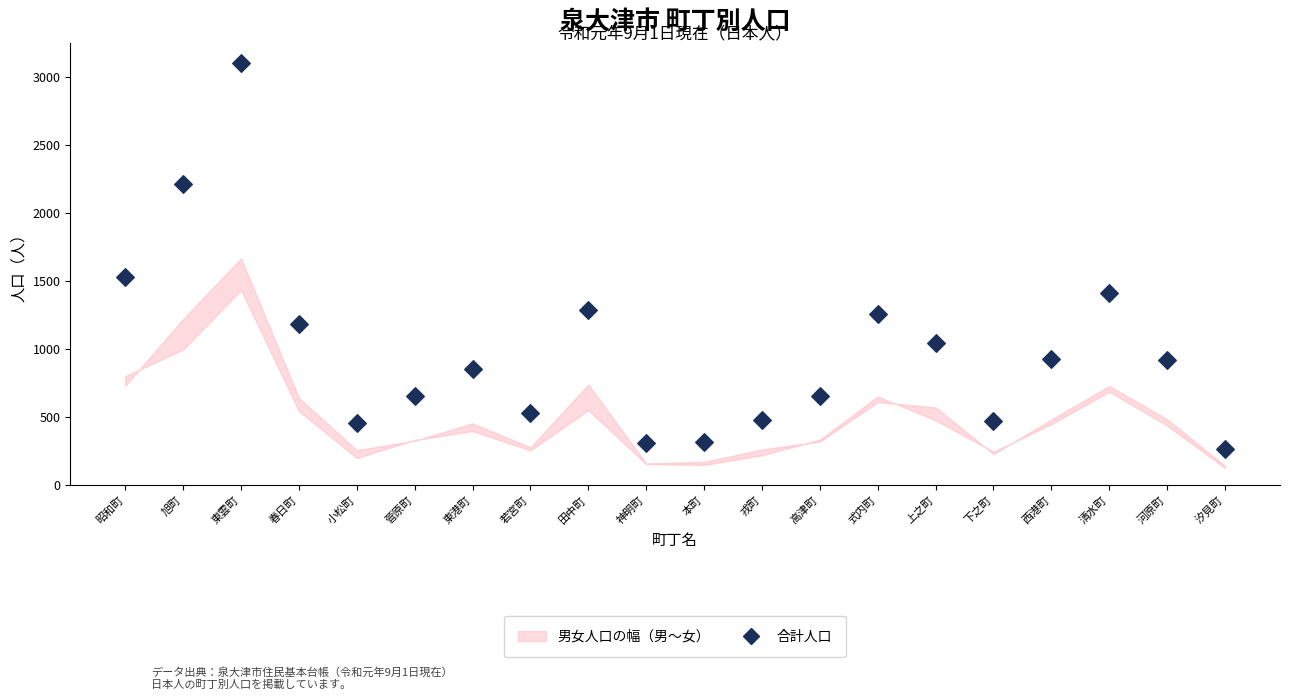

What Y value in the scatter plot is closest to 1681?

1528